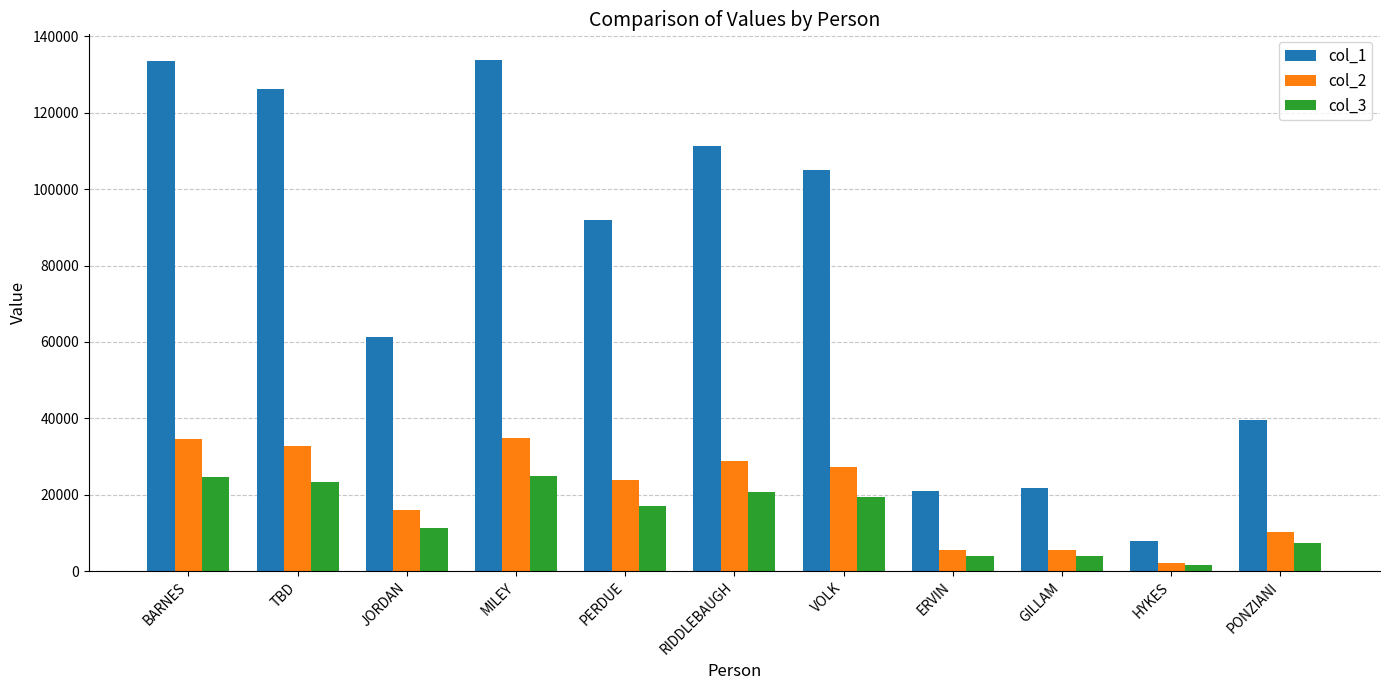

What is the total value across all series at PONZIANI?

57099.5